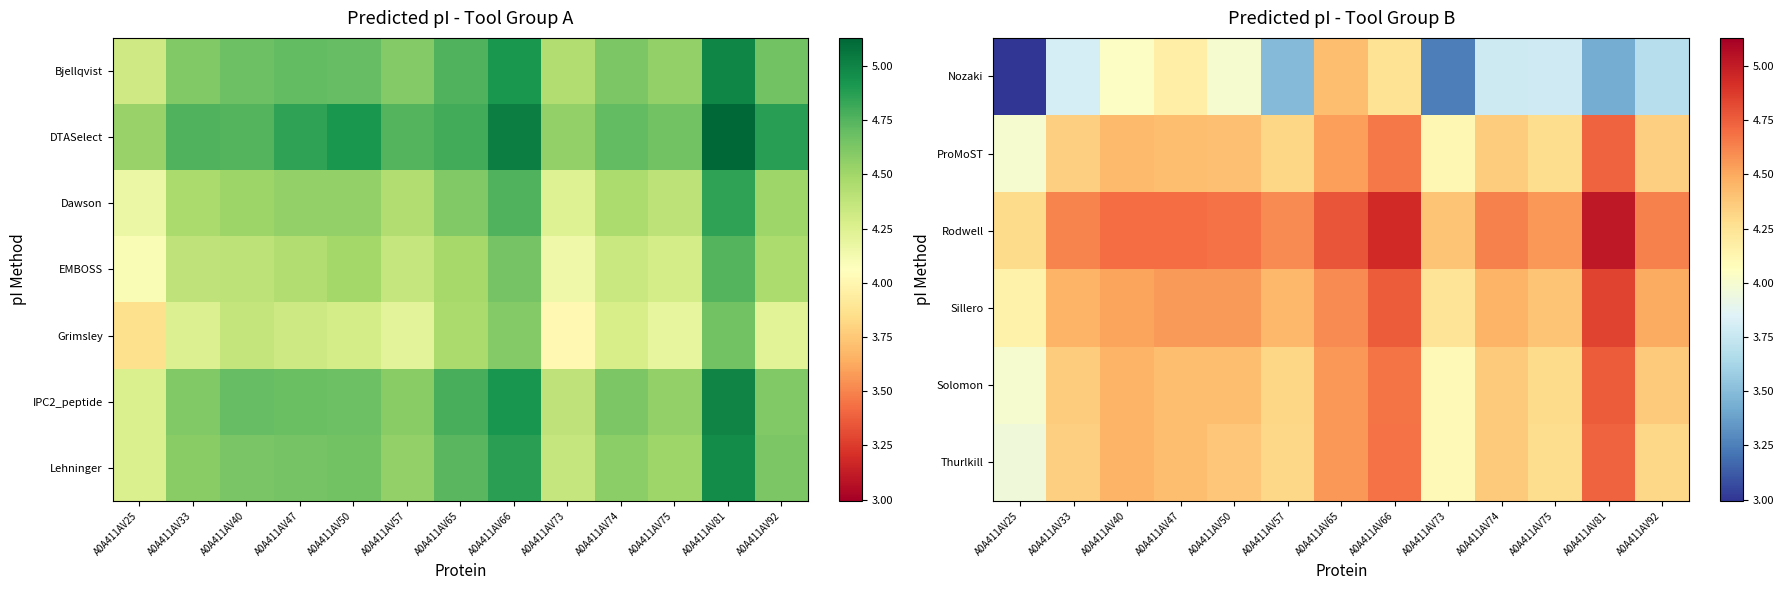

What is the spread (max minus min) of values at A0A411AV33?

0.8